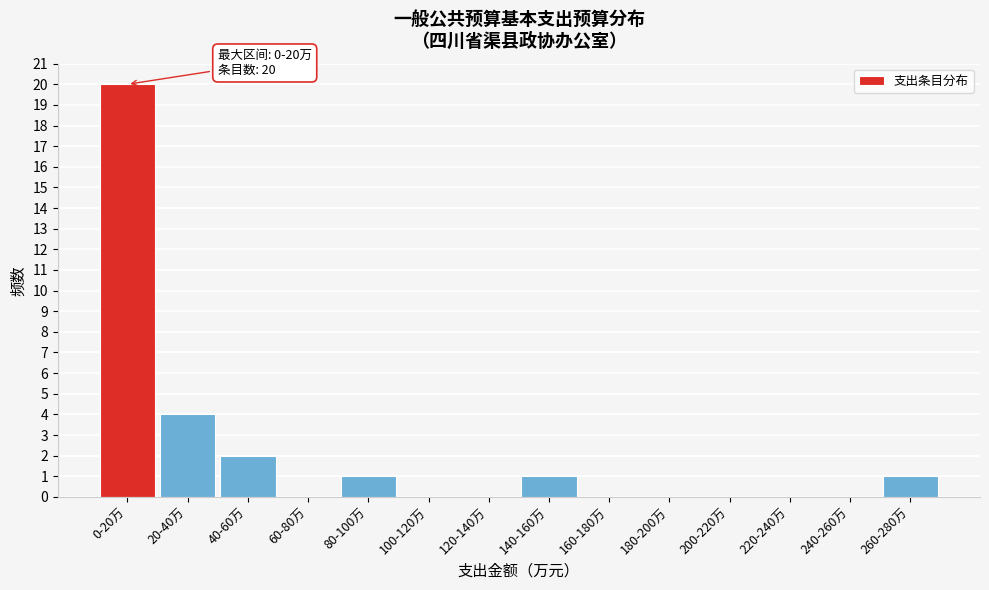

Reading right to left, transcribe all the data shown in this chart.

260-280万=1	240-260万=0	220-240万=0	200-220万=0	180-200万=0	160-180万=0	140-160万=1	120-140万=0	100-120万=0	80-100万=1	60-80万=0	40-60万=2	20-40万=4	0-20万=20